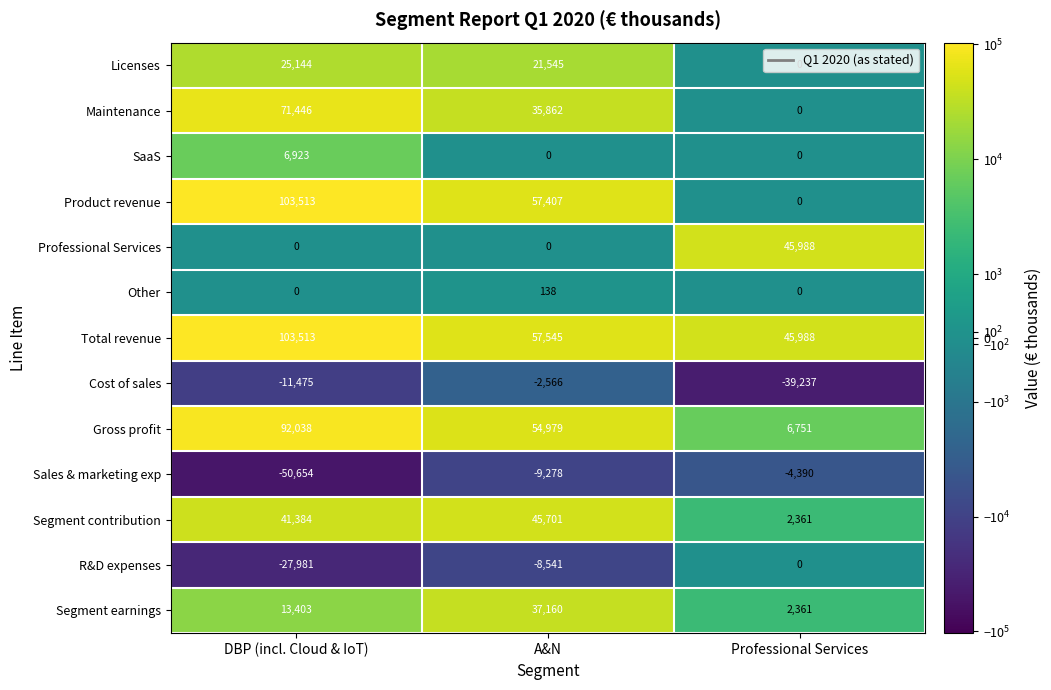

Where does the Licenses series first go above 21545?

DBP (incl. Cloud & IoT)